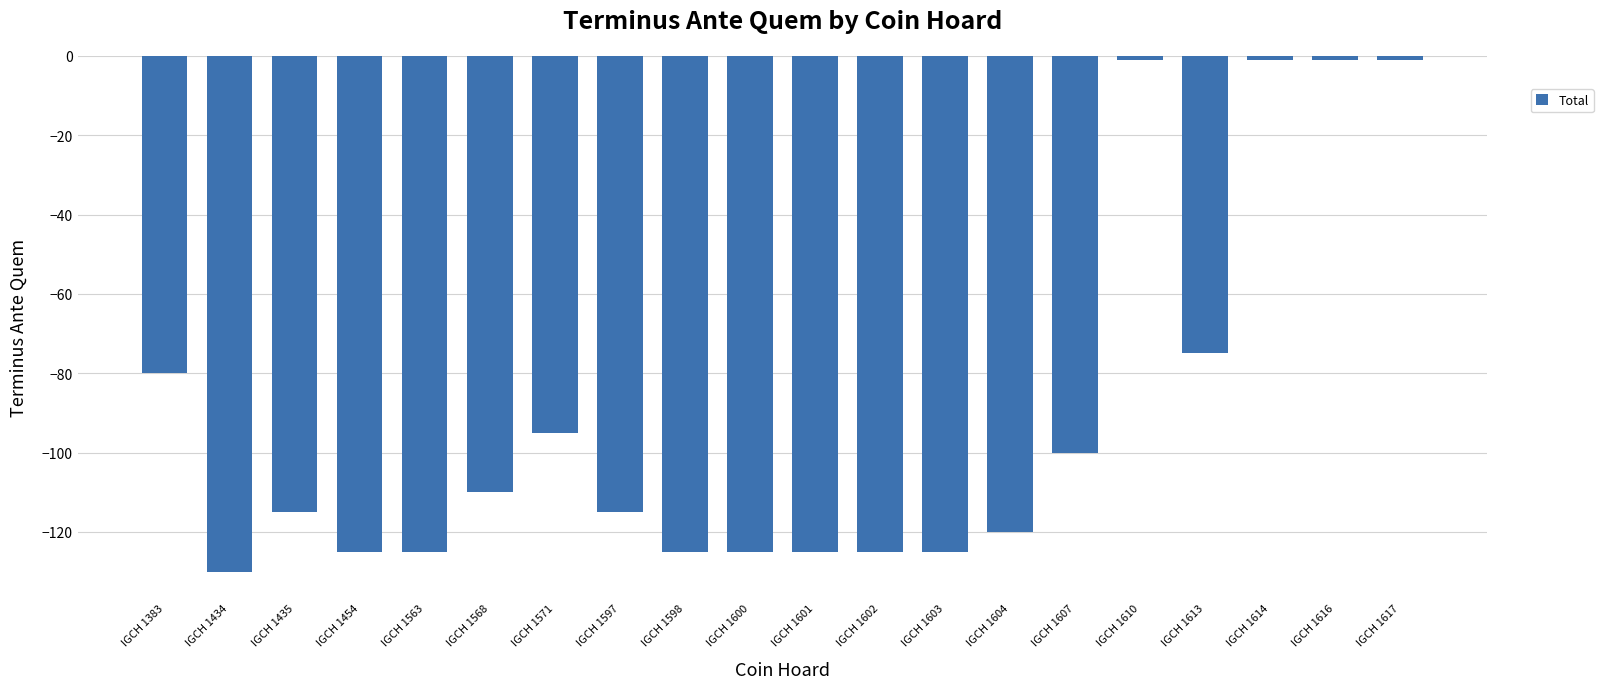

Reading left to right, transcribe all the data shown in this chart.

-80	-130	-115	-125	-125	-110	-95	-115	-125	-125	-125	-125	-125	-120	-100	-1	-75	-1	-1	-1